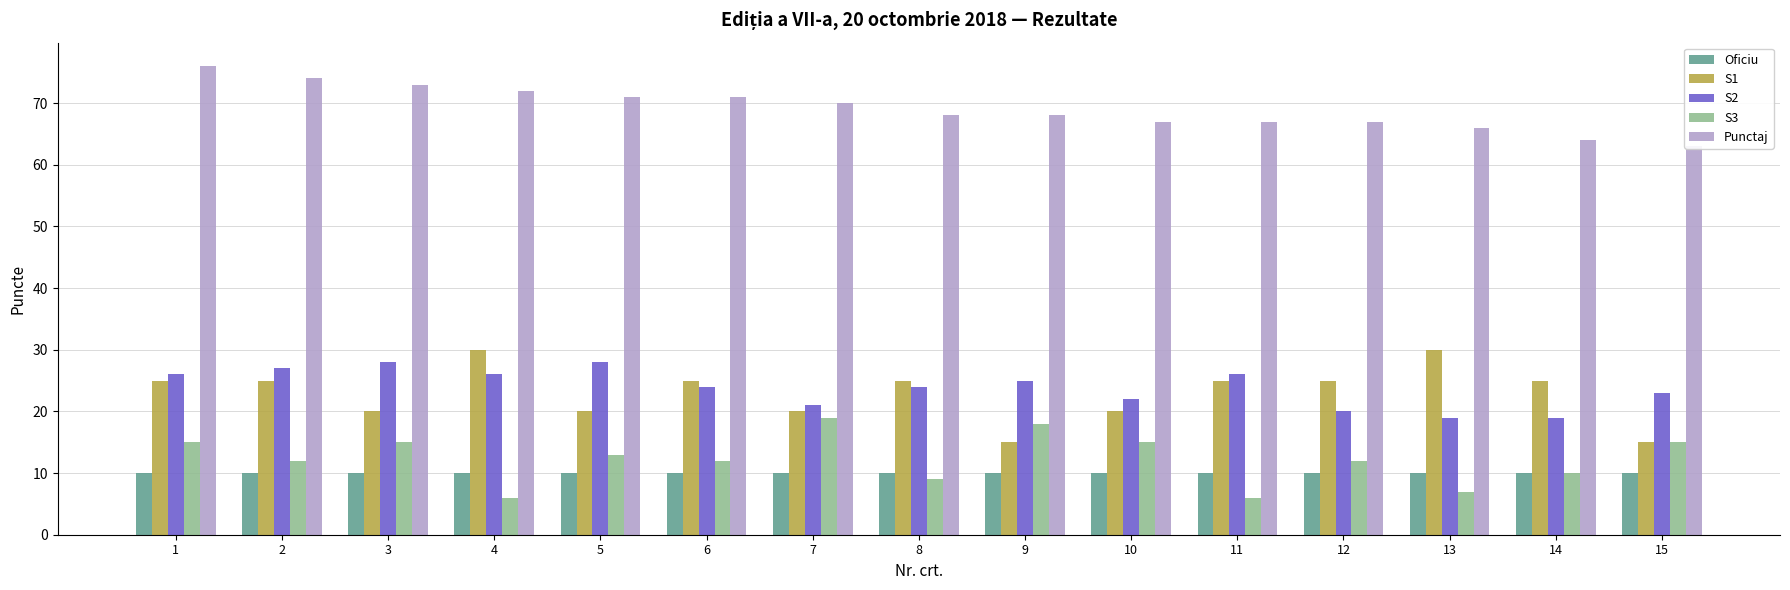

What are all the series names shown in the legend?

Oficiu, S1, S2, S3, Punctaj